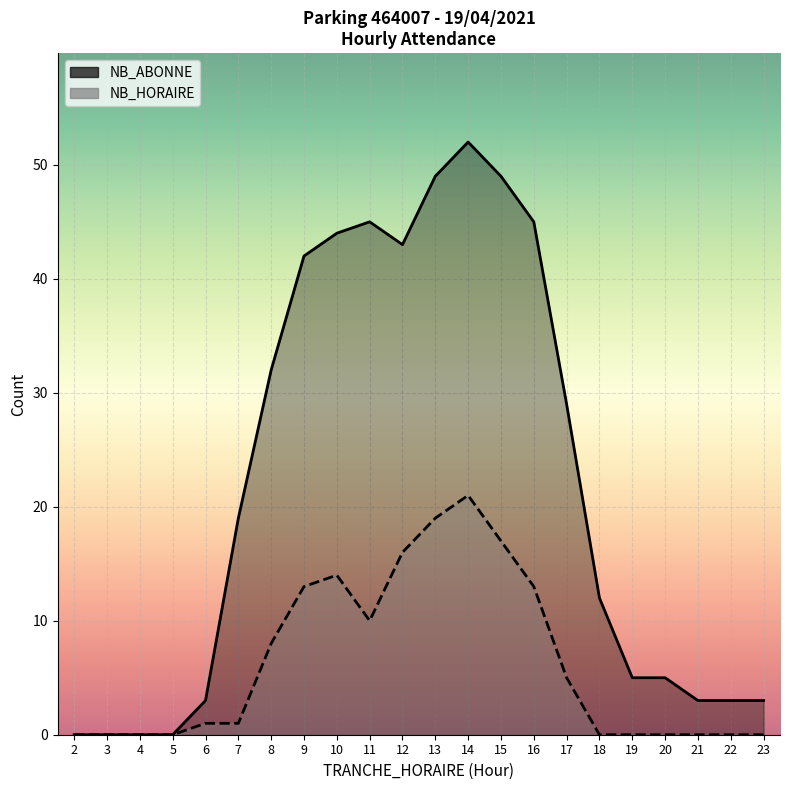

What is the value of the NB_HORAIRE point at the 14th from the left?

17